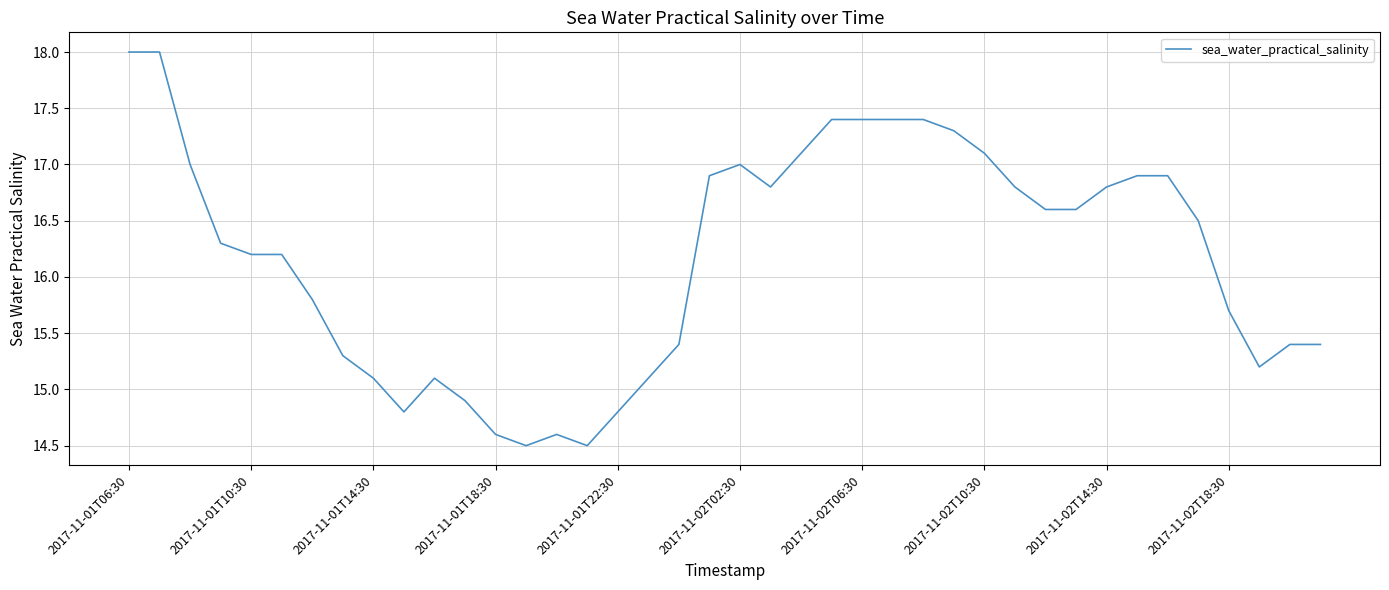

What is the greatest value displayed?

18.0